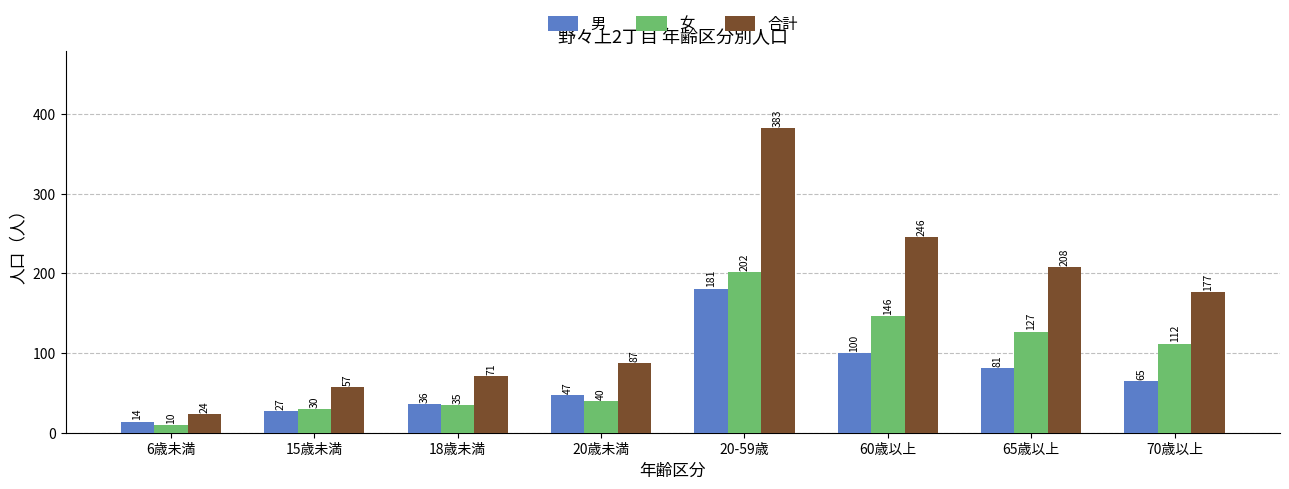

How many bars are there in each group?

3